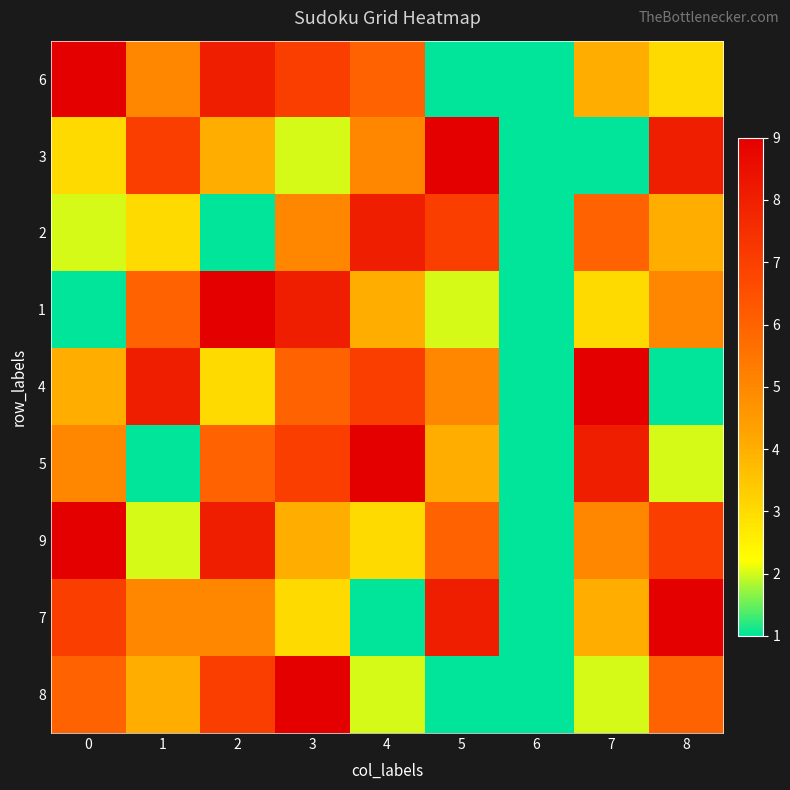

Reading left to right, list all the values displayed in this chart.

6: 0=9	1=5	2=8	3=7	4=6	5=1	6=0	7=4	8=3
3: 0=3	1=7	2=4	3=2	4=5	5=9	6=0	7=1	8=8
2: 0=2	1=3	2=1	3=5	4=8	5=7	6=0	7=6	8=4
1: 0=1	1=6	2=9	3=8	4=4	5=2	6=0	7=3	8=5
4: 0=4	1=8	2=3	3=6	4=7	5=5	6=0	7=9	8=1
5: 0=5	1=1	2=6	3=7	4=9	5=4	6=0	7=8	8=2
9: 0=9	1=2	2=8	3=4	4=3	5=6	6=0	7=5	8=7
7: 0=7	1=5	2=5	3=3	4=1	5=8	6=0	7=4	8=9
8: 0=6	1=4	2=7	3=9	4=2	5=1	6=0	7=2	8=6